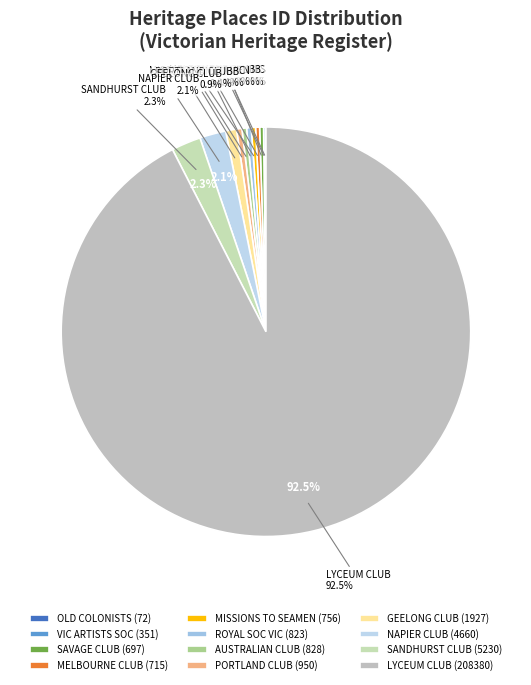

Rank the categories by value from highest to lowest.

LYCEUM CLUB, THE SANDHURST CLUB, NAPIER CLUB, THE GEELONG CLUB, PORTLAND CLUB, THE AUSTRALIAN CLUB, ROYAL SOCIETY OF VICTORIA, MISSIONS TO SEAMEN, THE MELBOURNE CLUB, MELBOURNE SAVAGE CLUB, VICTORIAN ARTISTS SOCIETY, OLD COLONISTS ASSOCIATION